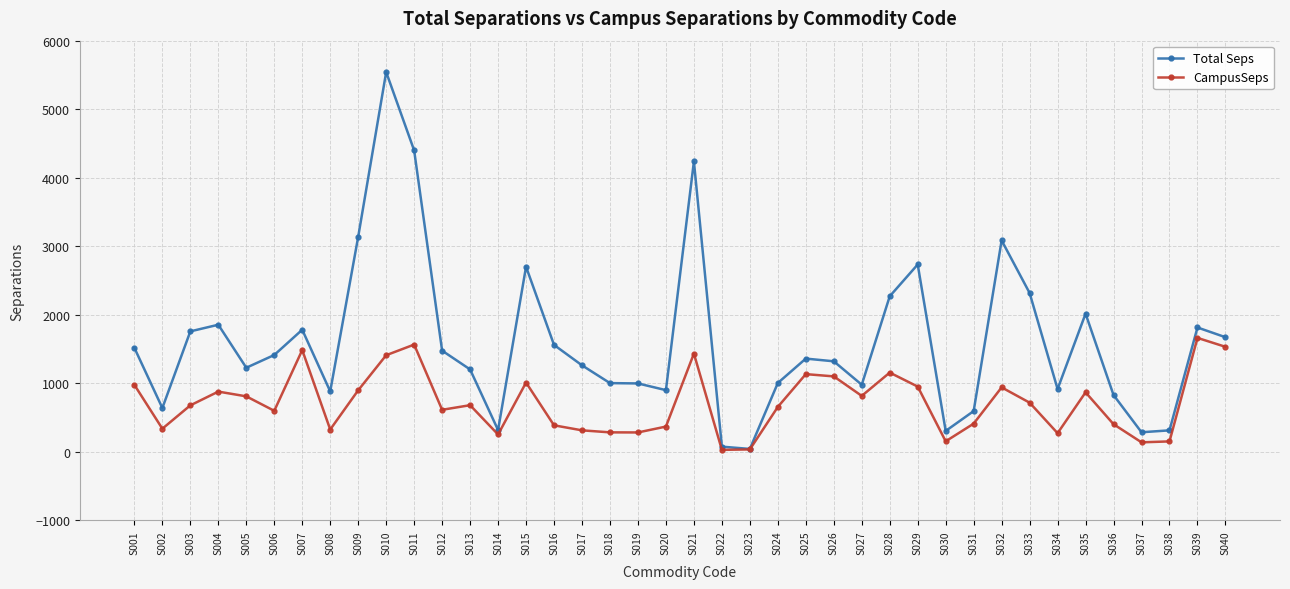

What is the sum of the Total Seps values at S030 and S009?

3443.5